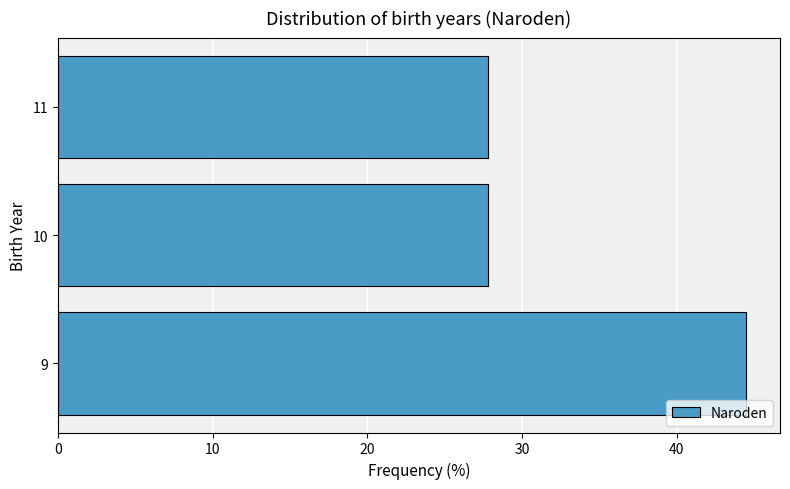

Are the bars horizontal?

Yes